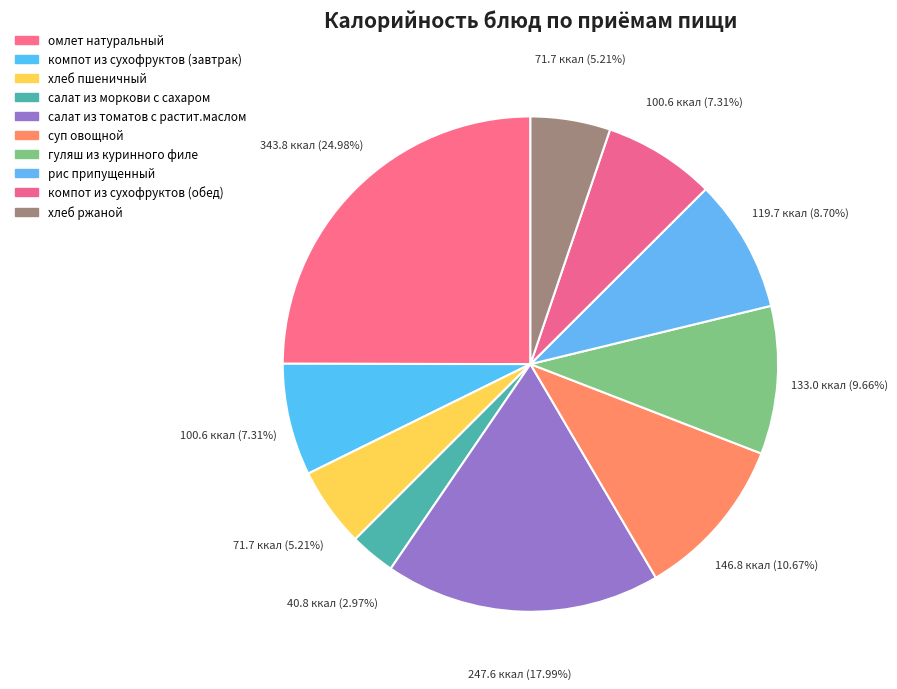

Count the number of slices in the pie.

10